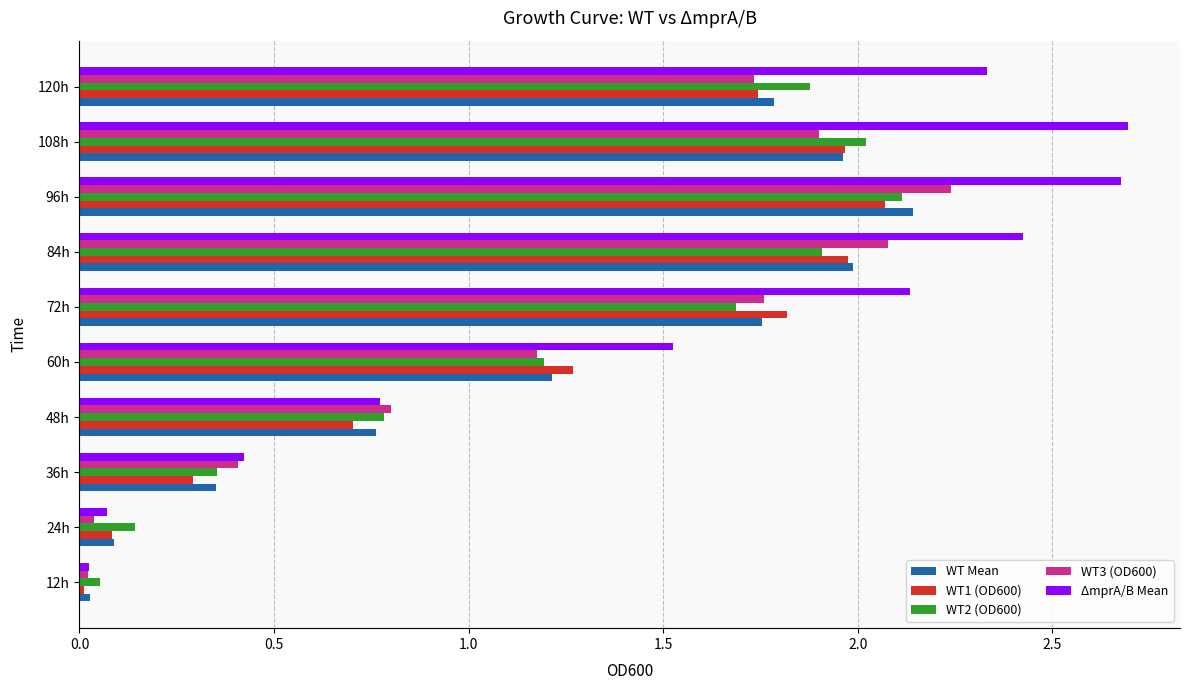

What is the average value of the WT2 (OD600) series?

1.2